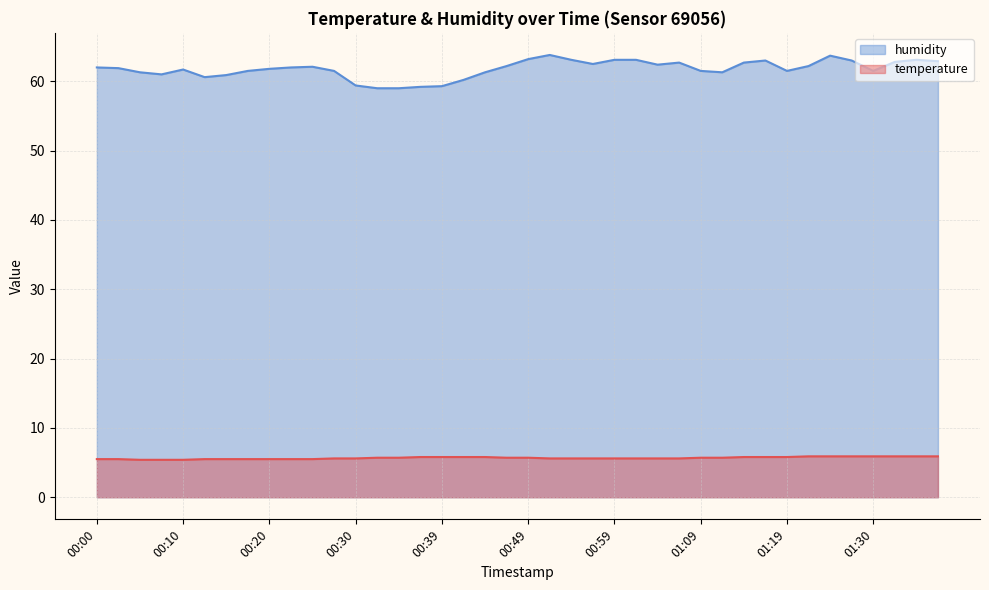

At which label is humidity closest to 61?

00:08